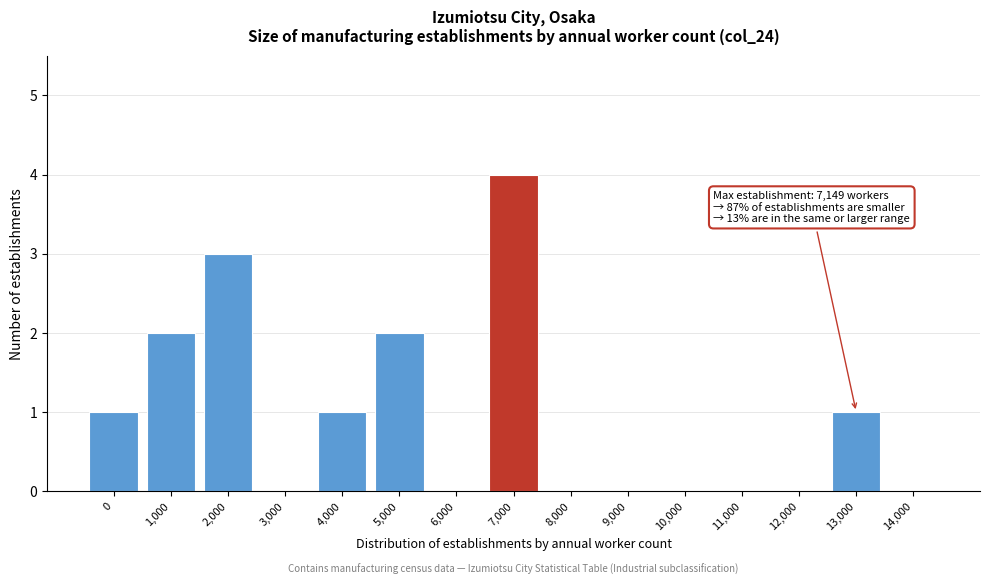

Reading right to left, transcribe all the data shown in this chart.

14,000=0	13,000=1	12,000=0	11,000=0	10,000=0	9,000=0	8,000=0	7,000=4	6,000=0	5,000=2	4,000=1	3,000=0	2,000=3	1,000=2	0=1